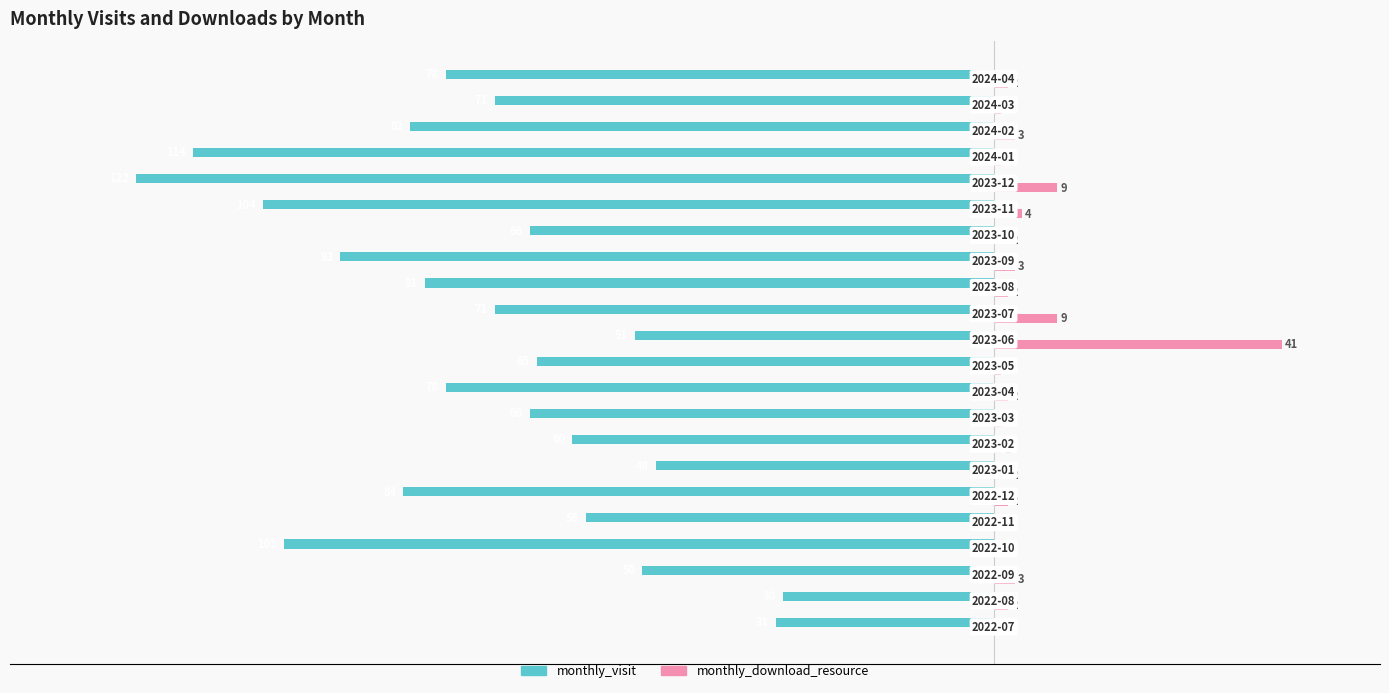

How many series are shown in this chart?

2